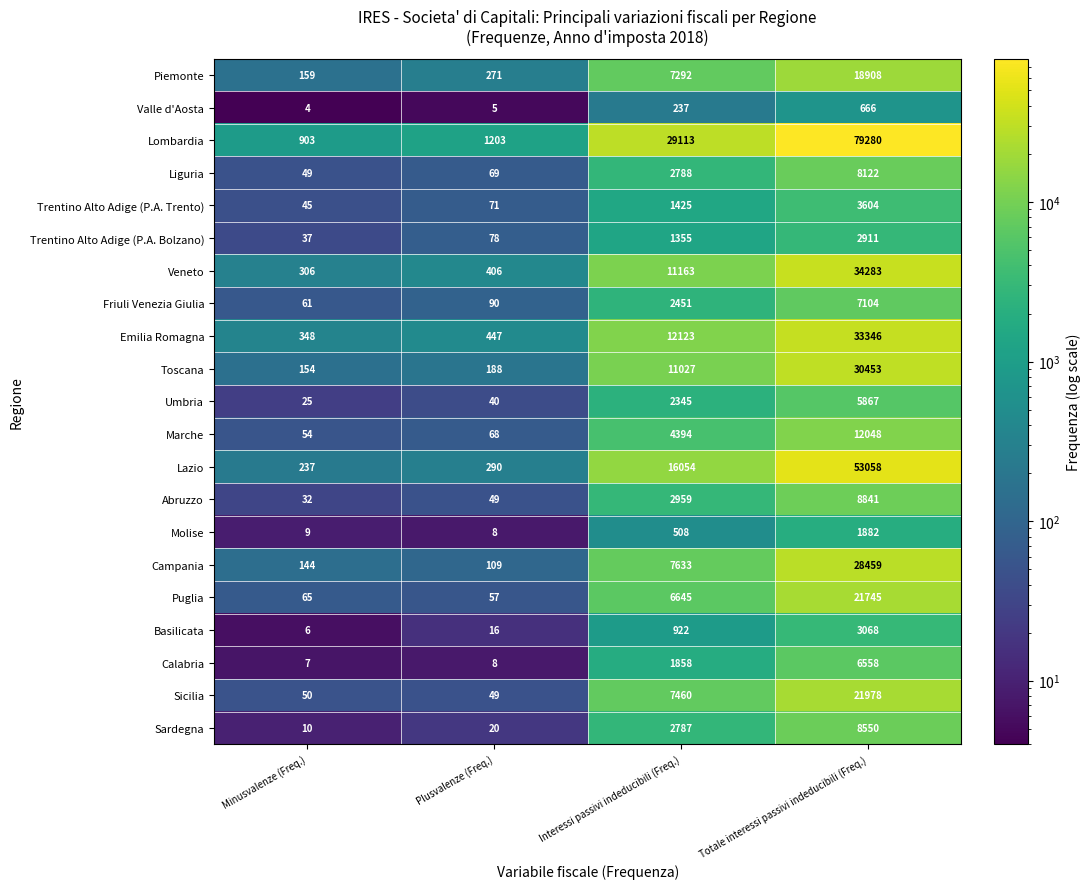

What is the sum of all Friuli Venezia Giulia values?

9706